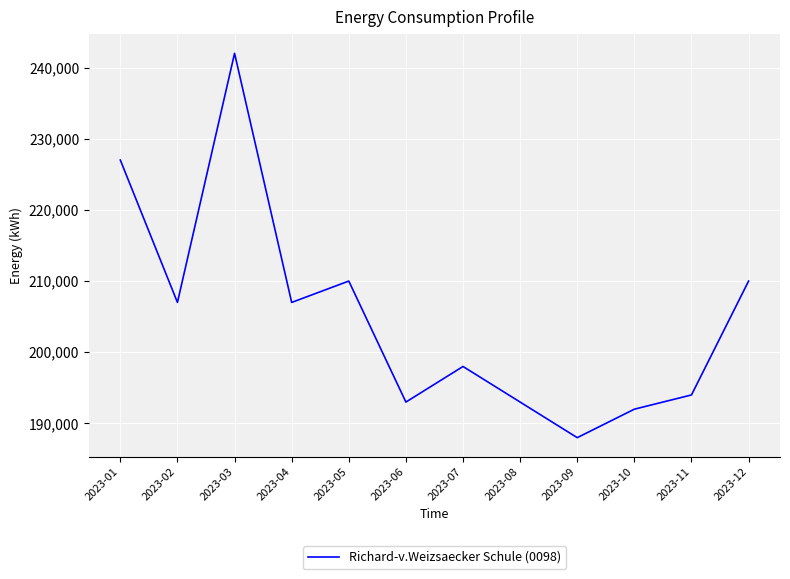

How many series are shown in this chart?

1